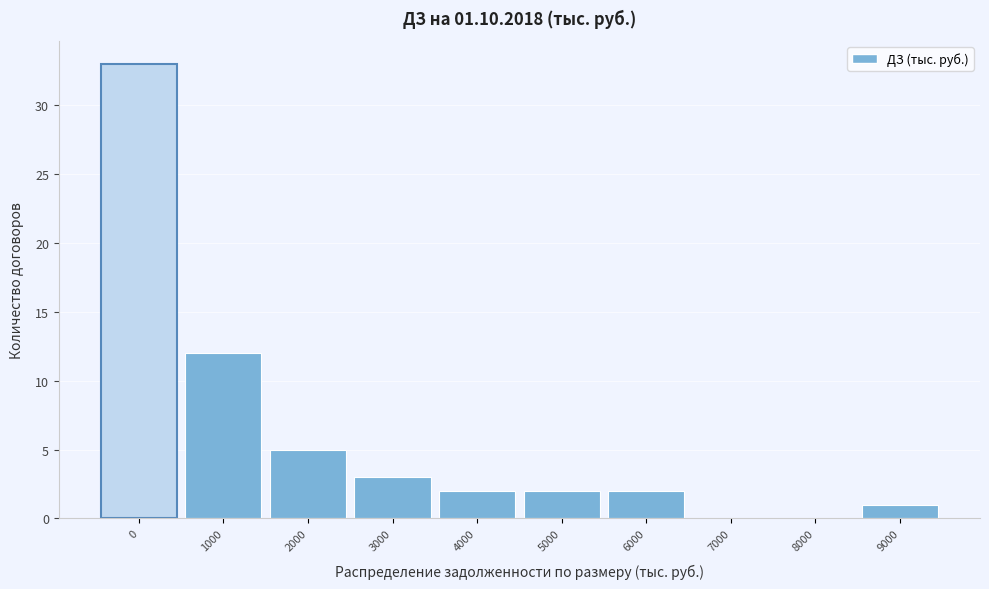

Reading left to right, list all the values displayed in this chart.

0=33	1000=12	2000=5	3000=3	4000=2	5000=2	6000=2	7000=0	8000=0	9000=1